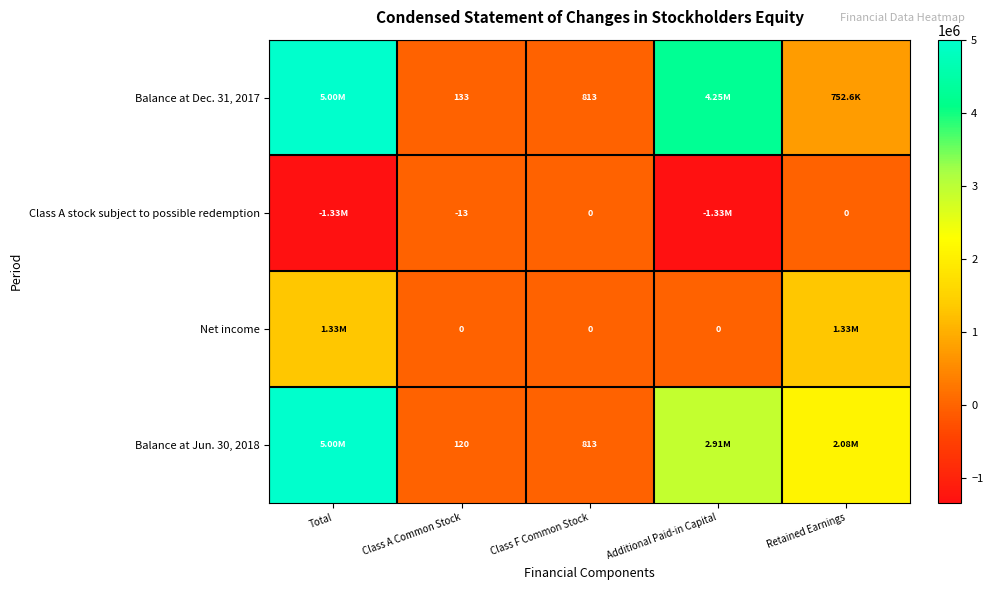

What is the total value across all series at Class A Common Stock?

240